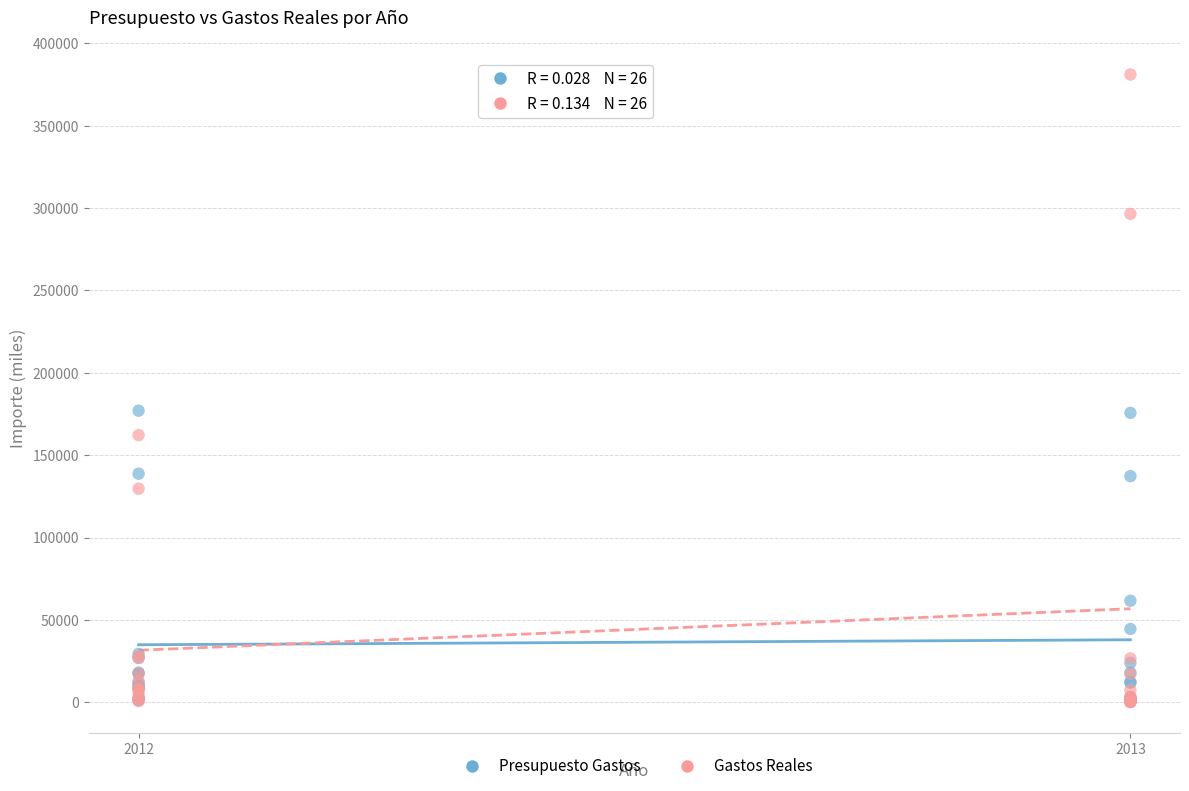

Which series has the widest spread of Y values?

Gastos Reales